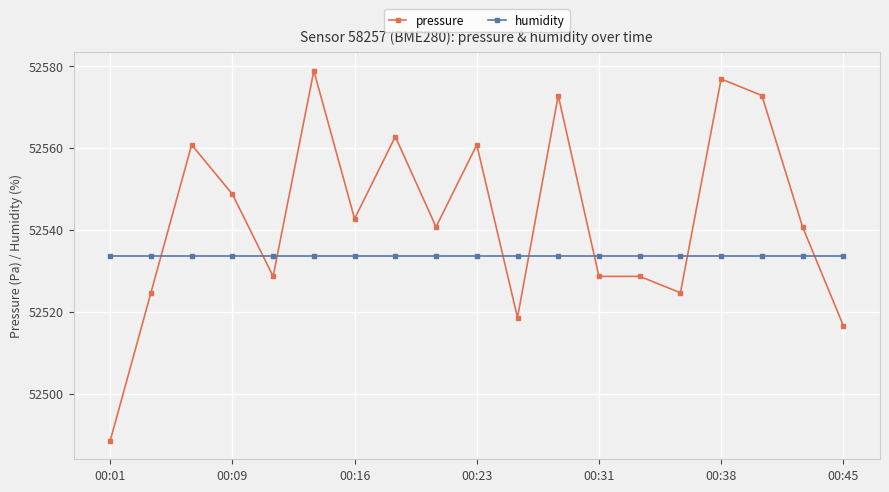

Which series has the largest range (max minus min)?

pressure